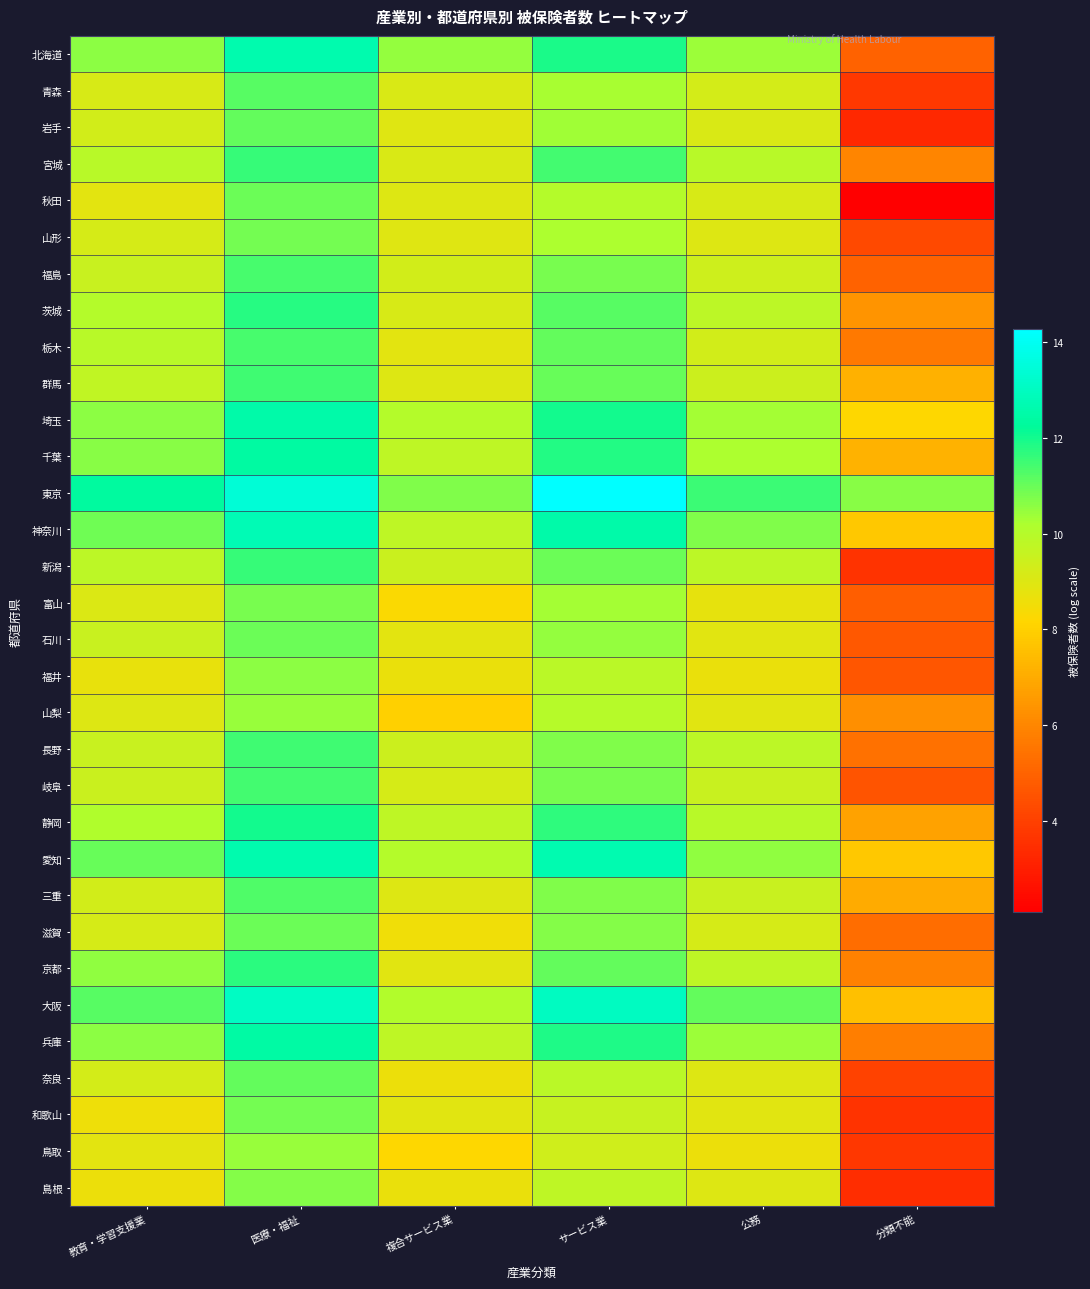

What is the total value across all series at 公務?

308.1